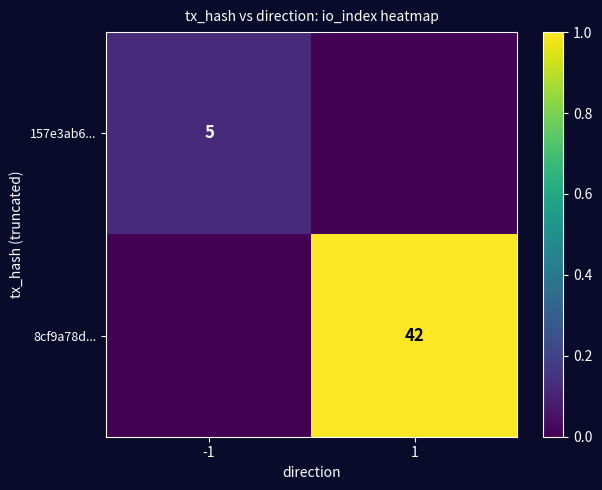

The 157e3ab6... series shows 7 at -1. True or false?

False